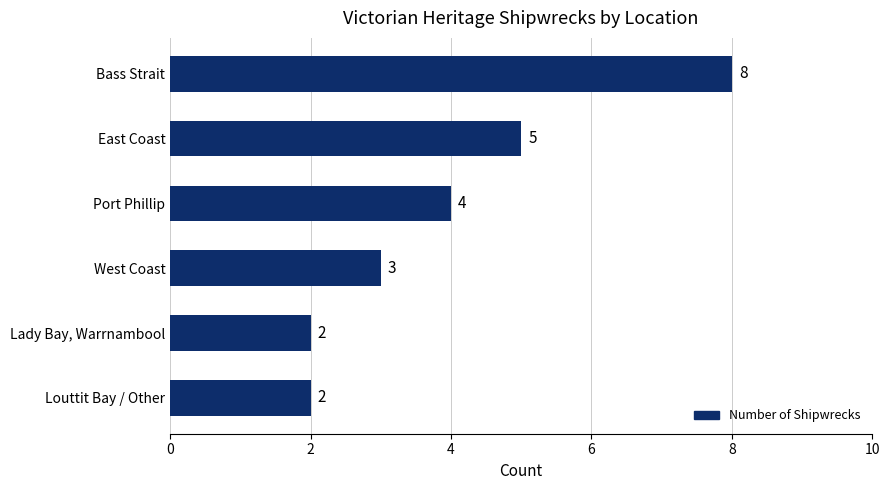

True or false: the data shows 8 at Bass Strait.

True